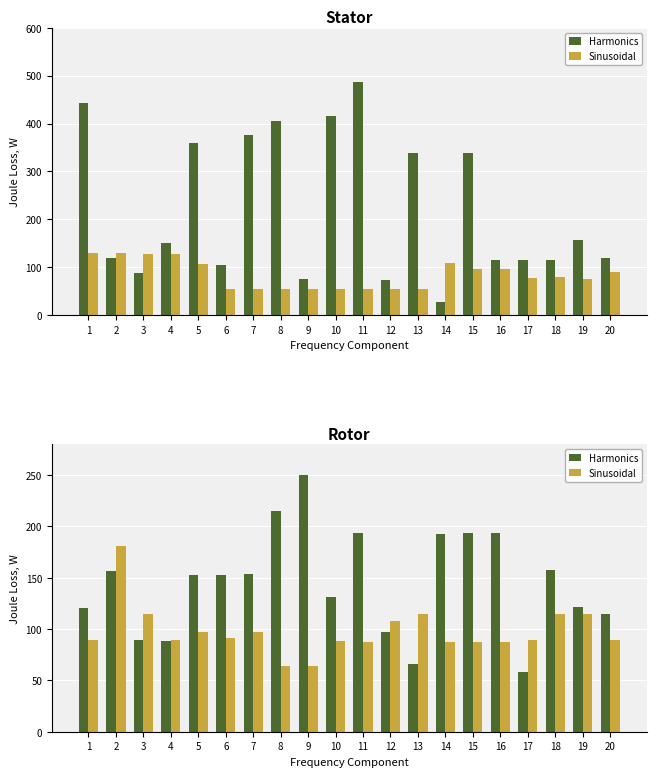

Between 16 and 17, which series saw the biggest shift?

Harmonics